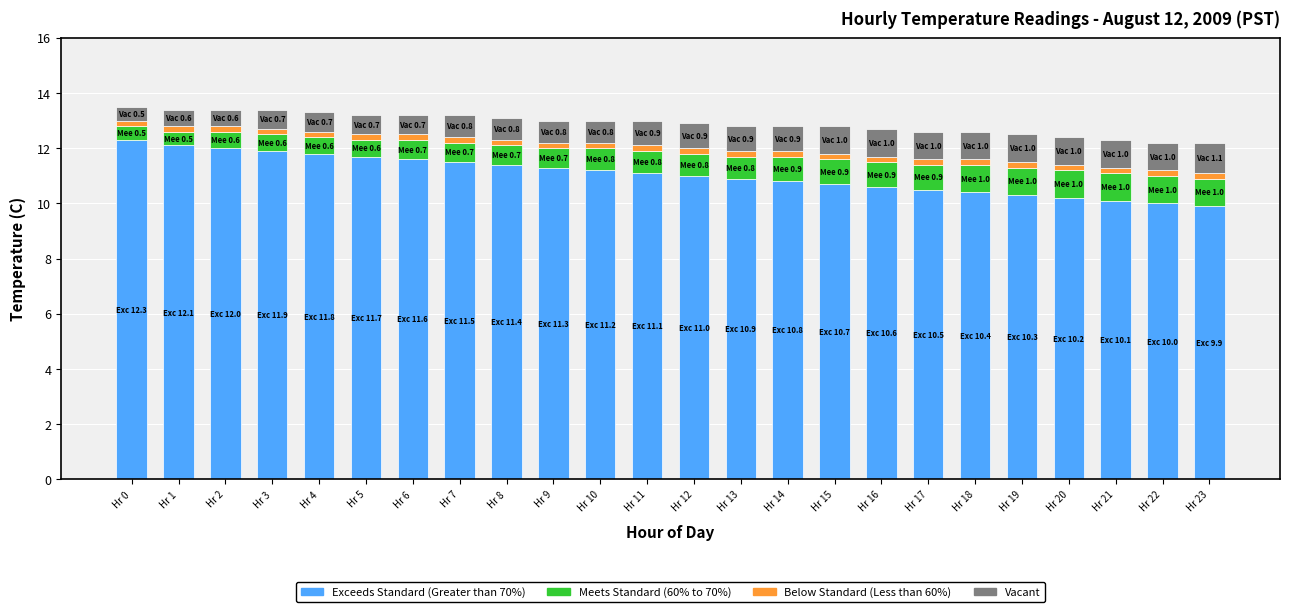

What is the value of the Exceeds Standard (Greater than 70%) bar at the 20th from the left?

10.3